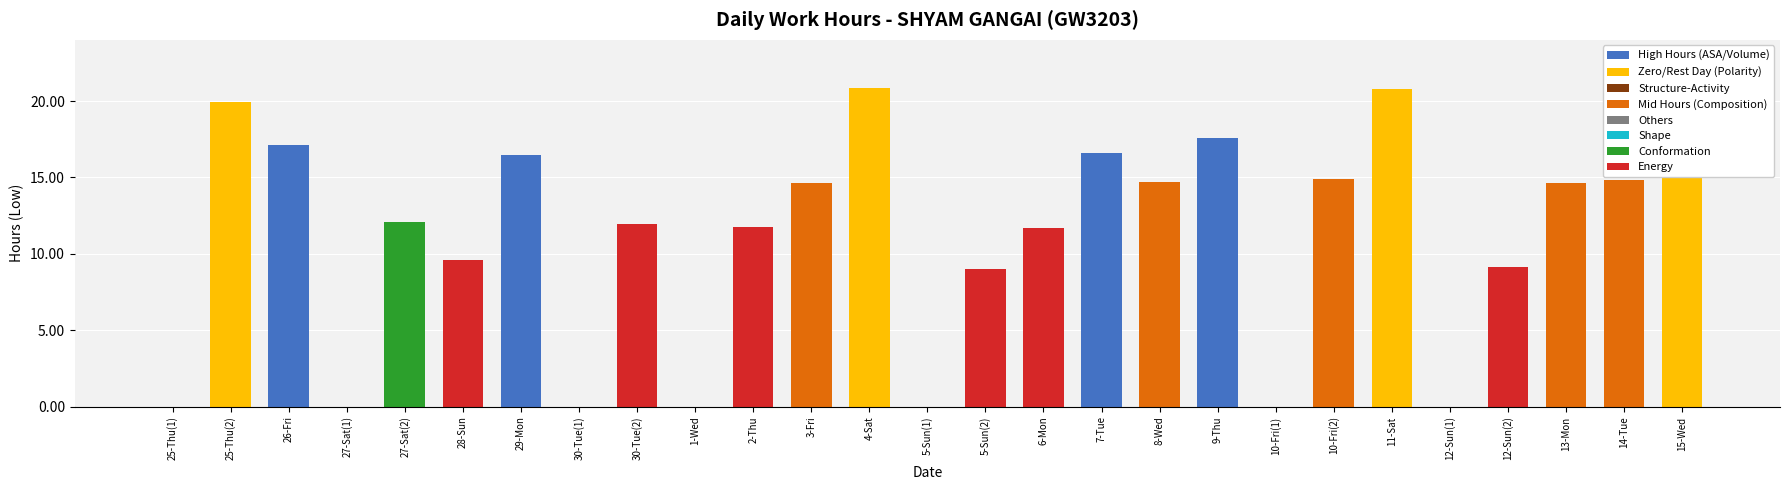

What is the greatest value displayed?

20.9